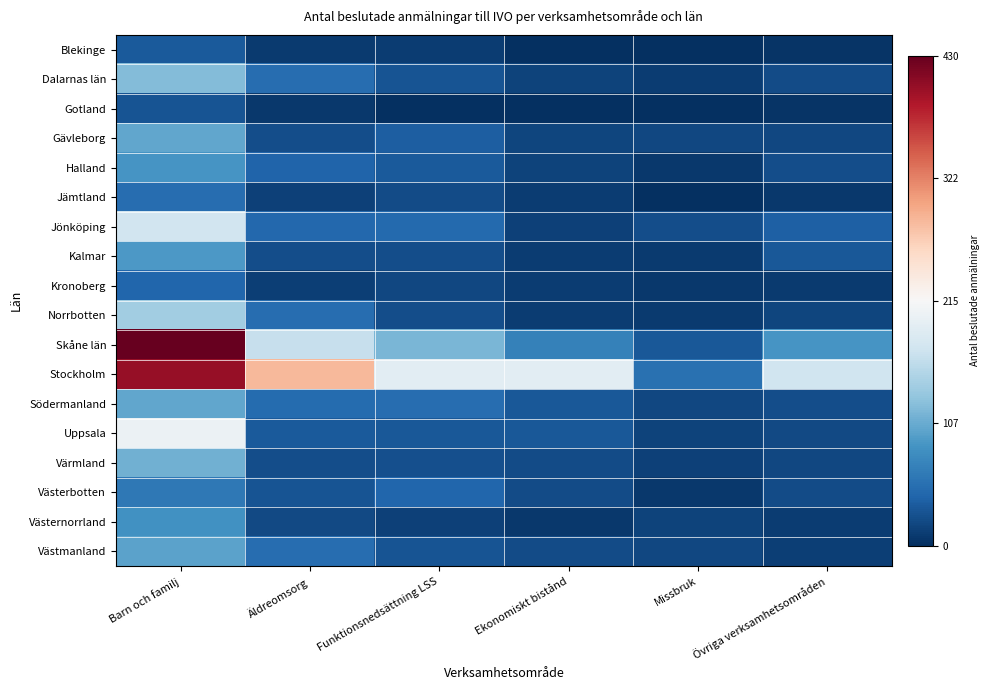

Reading left to right, what are all the values shown in this chart?

Blekinge: Barn och familj=-0.8	Äldreomsorg=-1.0	Funktionsnedsättning LSS=-0.9	Ekonomiskt bistånd=-1.0	Missbruk=-1.0	Övriga verksamhetsområden=-1.0
Dalarnas län: Barn och familj=-0.4	Äldreomsorg=-0.8	Funktionsnedsättning LSS=-0.9	Ekonomiskt bistånd=-0.9	Missbruk=-0.9	Övriga verksamhetsområden=-0.9
Gotland: Barn och familj=-0.9	Äldreomsorg=-1.0	Funktionsnedsättning LSS=-1.0	Ekonomiskt bistånd=-1.0	Missbruk=-1.0	Övriga verksamhetsområden=-1.0
Gävleborg: Barn och familj=-0.5	Äldreomsorg=-0.9	Funktionsnedsättning LSS=-0.8	Ekonomiskt bistånd=-0.9	Missbruk=-0.9	Övriga verksamhetsområden=-0.9
Halland: Barn och familj=-0.6	Äldreomsorg=-0.8	Funktionsnedsättning LSS=-0.8	Ekonomiskt bistånd=-0.9	Missbruk=-1.0	Övriga verksamhetsområden=-0.9
Jämtland: Barn och familj=-0.8	Äldreomsorg=-0.9	Funktionsnedsättning LSS=-0.9	Ekonomiskt bistånd=-0.9	Missbruk=-1.0	Övriga verksamhetsområden=-1.0
Jönköping: Barn och familj=-0.2	Äldreomsorg=-0.8	Funktionsnedsättning LSS=-0.8	Ekonomiskt bistånd=-0.9	Missbruk=-0.9	Övriga verksamhetsområden=-0.8
Kalmar: Barn och familj=-0.6	Äldreomsorg=-0.9	Funktionsnedsättning LSS=-0.9	Ekonomiskt bistånd=-0.9	Missbruk=-1.0	Övriga verksamhetsområden=-0.9
Kronoberg: Barn och familj=-0.8	Äldreomsorg=-0.9	Funktionsnedsättning LSS=-0.9	Ekonomiskt bistånd=-0.9	Missbruk=-1.0	Övriga verksamhetsområden=-1.0
Norrbotten: Barn och familj=-0.3	Äldreomsorg=-0.8	Funktionsnedsättning LSS=-0.9	Ekonomiskt bistånd=-0.9	Missbruk=-1.0	Övriga verksamhetsområden=-0.9
Skåne län: Barn och familj=1.0	Äldreomsorg=-0.2	Funktionsnedsättning LSS=-0.5	Ekonomiskt bistånd=-0.7	Missbruk=-0.9	Övriga verksamhetsområden=-0.6
Stockholm: Barn och familj=0.9	Äldreomsorg=0.3	Funktionsnedsättning LSS=-0.1	Ekonomiskt bistånd=-0.1	Missbruk=-0.7	Övriga verksamhetsområden=-0.2
Södermanland: Barn och familj=-0.5	Äldreomsorg=-0.8	Funktionsnedsättning LSS=-0.8	Ekonomiskt bistånd=-0.8	Missbruk=-0.9	Övriga verksamhetsområden=-0.9
Uppsala: Barn och familj=-0.1	Äldreomsorg=-0.8	Funktionsnedsättning LSS=-0.9	Ekonomiskt bistånd=-0.9	Missbruk=-0.9	Övriga verksamhetsområden=-0.9
Värmland: Barn och familj=-0.5	Äldreomsorg=-0.9	Funktionsnedsättning LSS=-0.9	Ekonomiskt bistånd=-0.9	Missbruk=-0.9	Övriga verksamhetsområden=-0.9
Västerbotten: Barn och familj=-0.7	Äldreomsorg=-0.9	Funktionsnedsättning LSS=-0.8	Ekonomiskt bistånd=-0.9	Missbruk=-1.0	Övriga verksamhetsområden=-0.9
Västernorrland: Barn och familj=-0.6	Äldreomsorg=-0.9	Funktionsnedsättning LSS=-0.9	Ekonomiskt bistånd=-1.0	Missbruk=-0.9	Övriga verksamhetsområden=-0.9
Västmanland: Barn och familj=-0.5	Äldreomsorg=-0.8	Funktionsnedsättning LSS=-0.9	Ekonomiskt bistånd=-0.9	Missbruk=-0.9	Övriga verksamhetsområden=-0.9